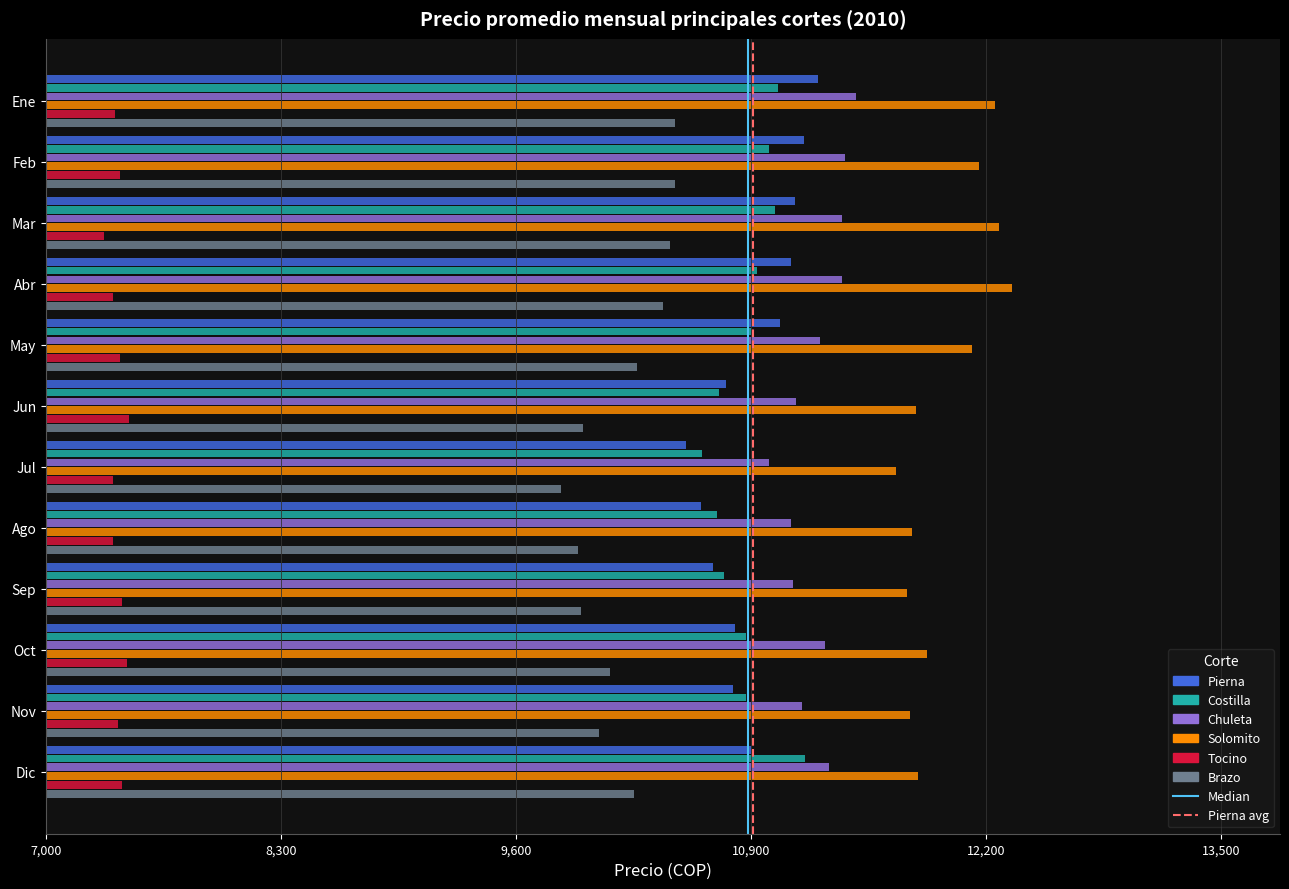

Which label corresponds to the largest value in the chart?

Abr